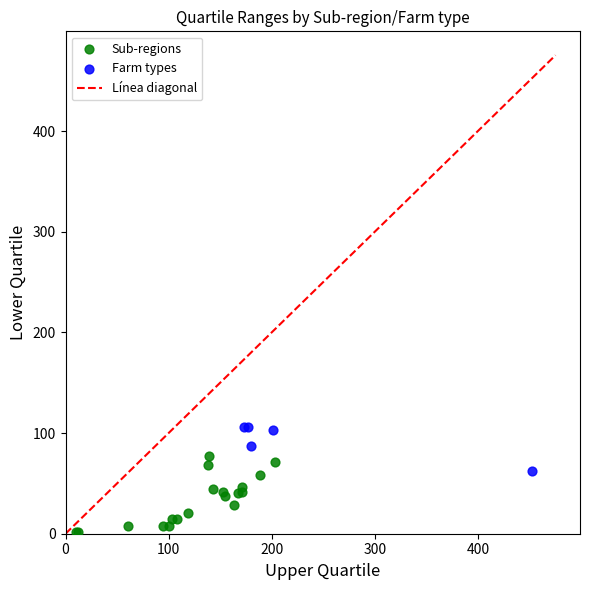

Which series contains the lowest Y value?

Sub-regions